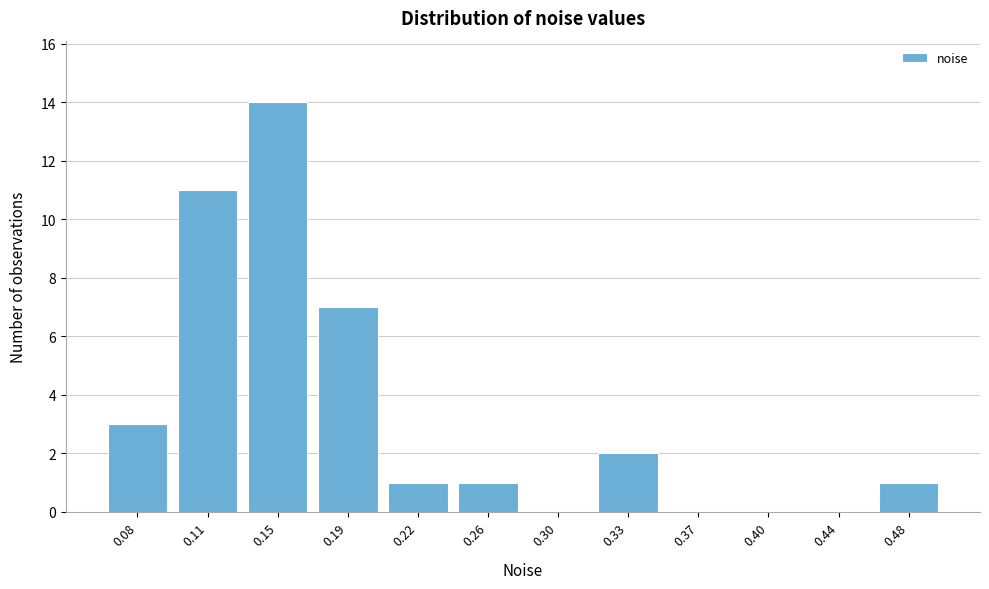

Reading left to right, transcribe all the data shown in this chart.

0.08=3	0.11=11	0.15=14	0.19=7	0.22=1	0.26=1	0.30=0	0.33=2	0.37=0	0.40=0	0.44=0	0.48=1